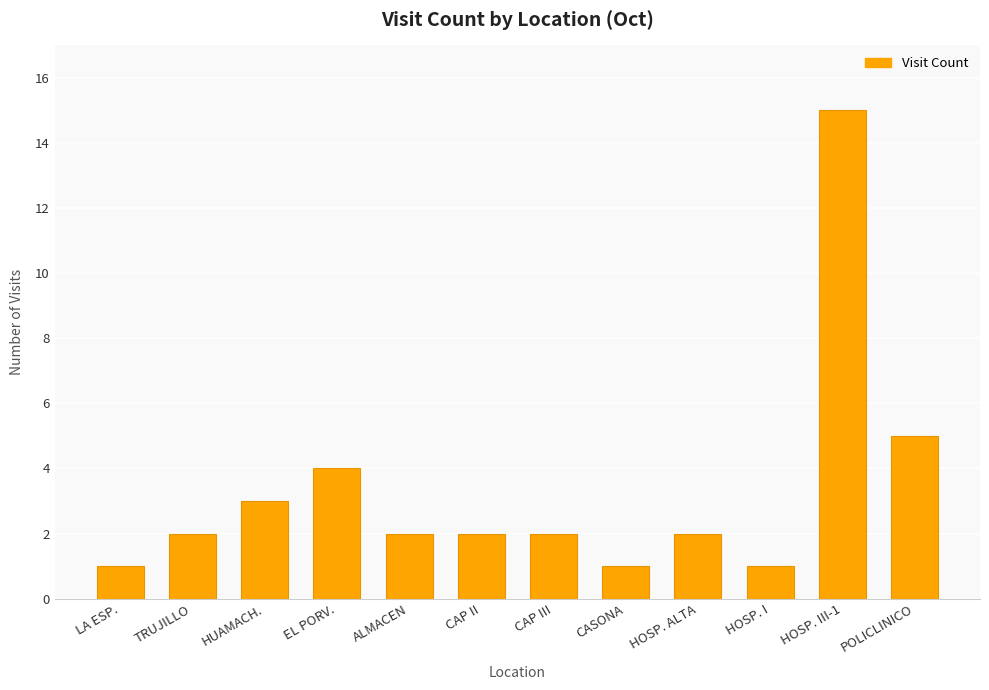

At which category does the chart reach its peak across all series?

HOSP. III-1